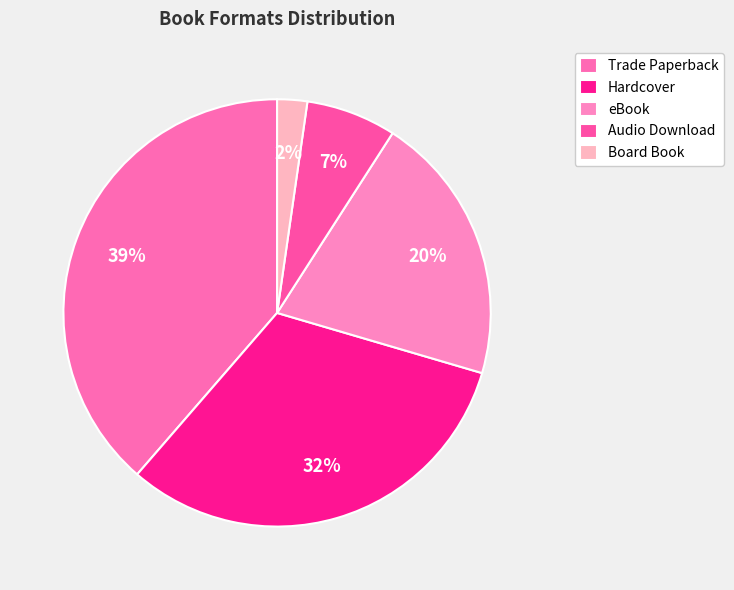

Do Hardcover and eBook together represent more than half of the pie?

Yes